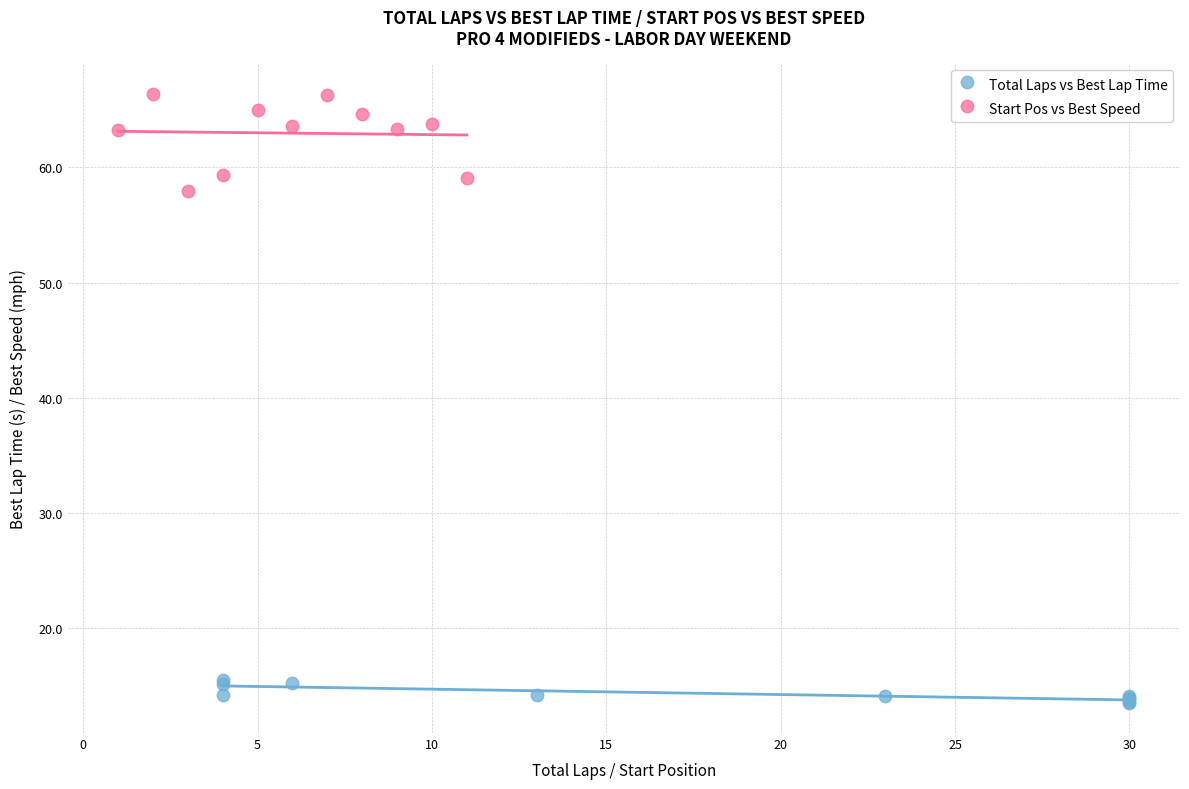

Which series contains the lowest Y value?

Total Laps vs Best Lap Time